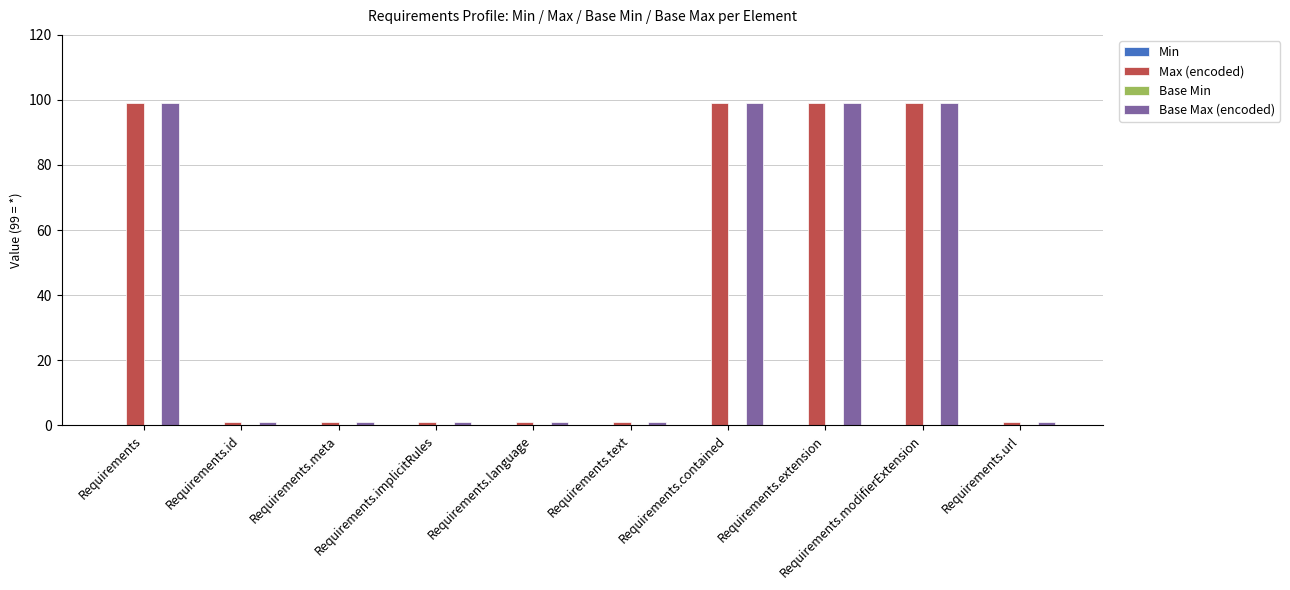

What is the lowest value of the Max (encoded) series?

1